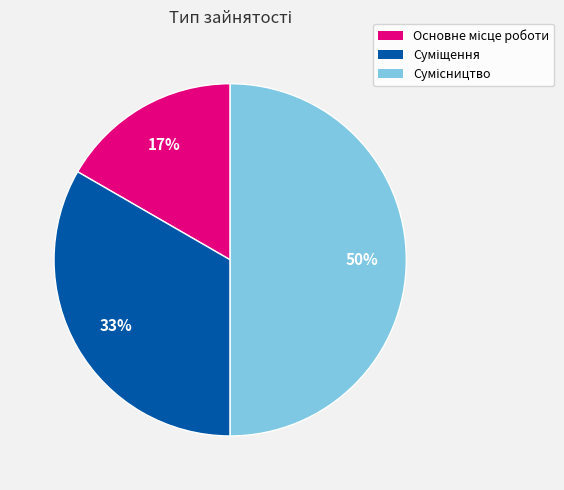

To the nearest percent, what is the difference between the largest and smallest slice percentages?

33%